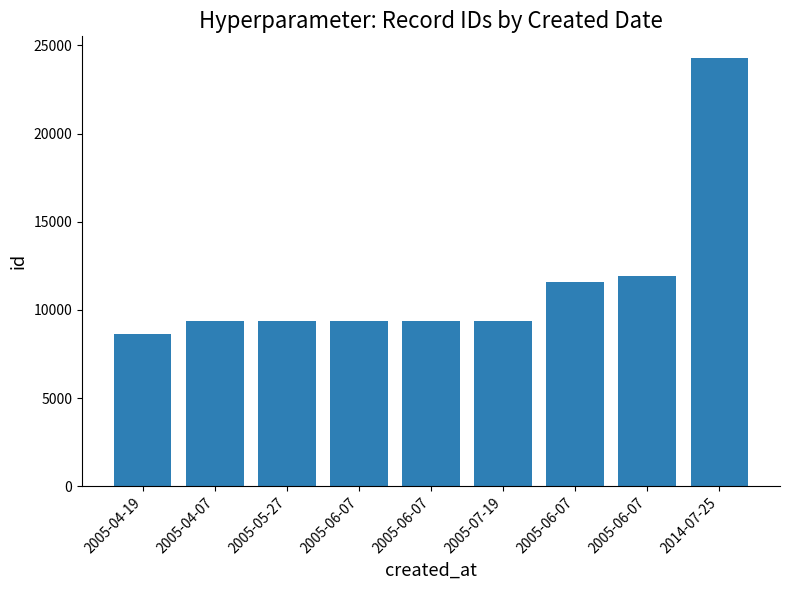

How many bars are there in total?

9